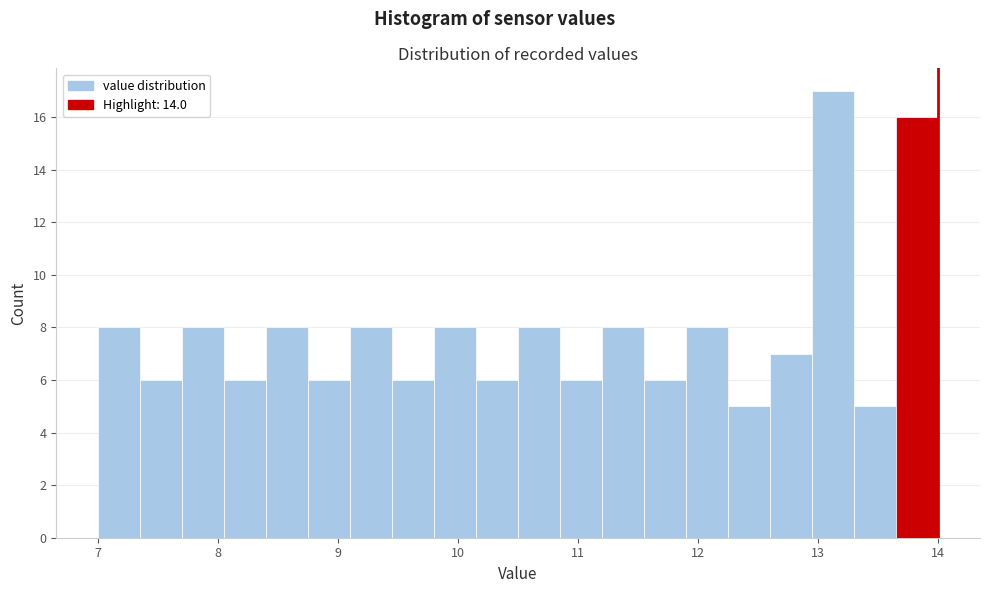

Around what value on the x-axis is the tallest bar? Give the approximate position of its centre, as read against the axis.

13.1